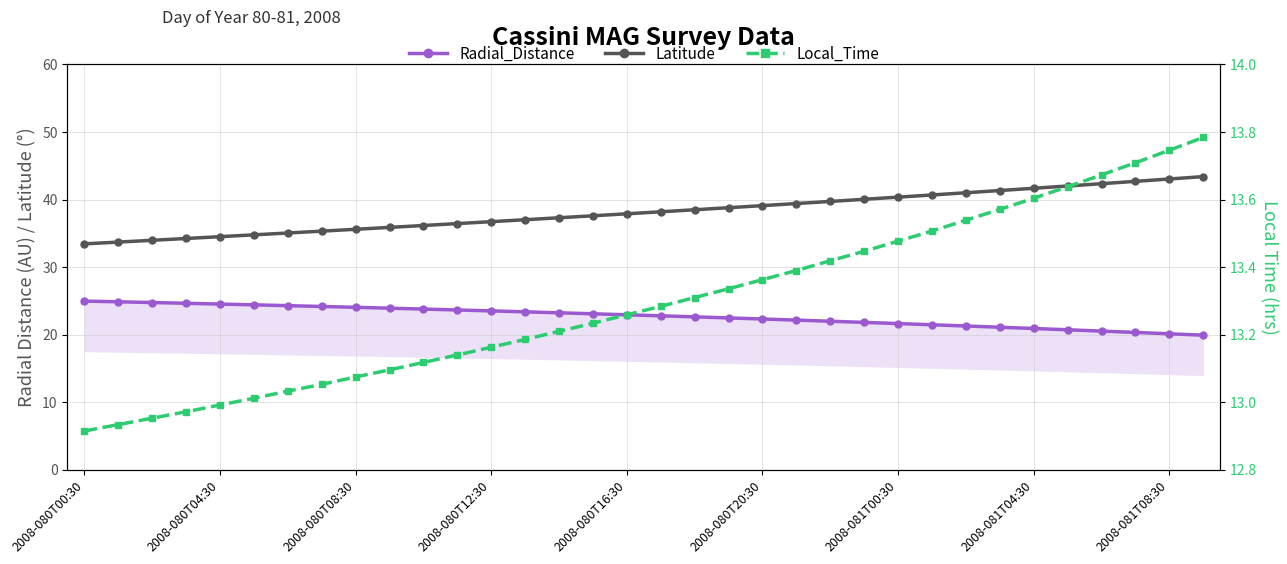

At which category is the sum across all series the highest?

33